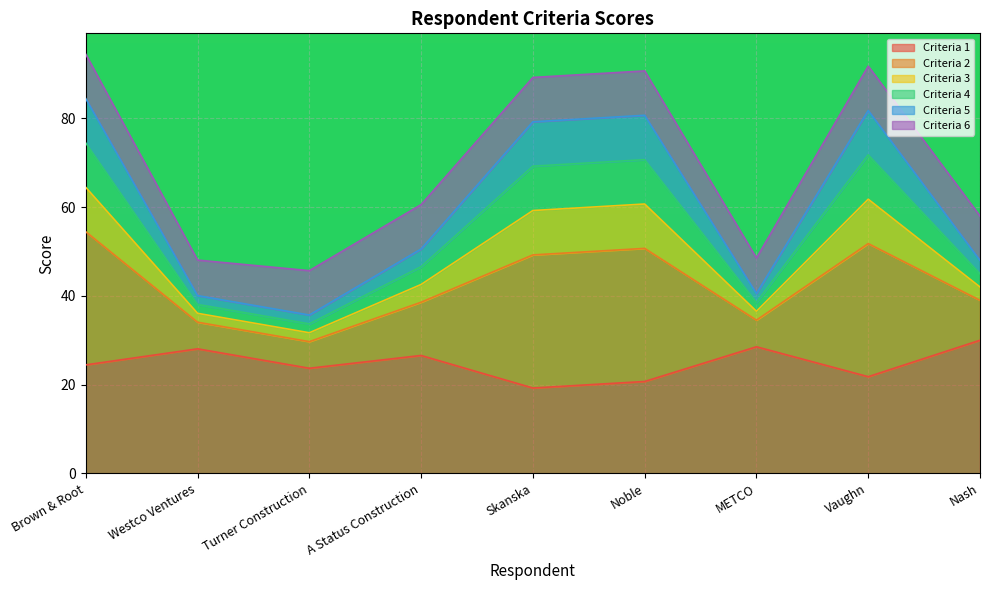

How many categories are shown in the chart?

9